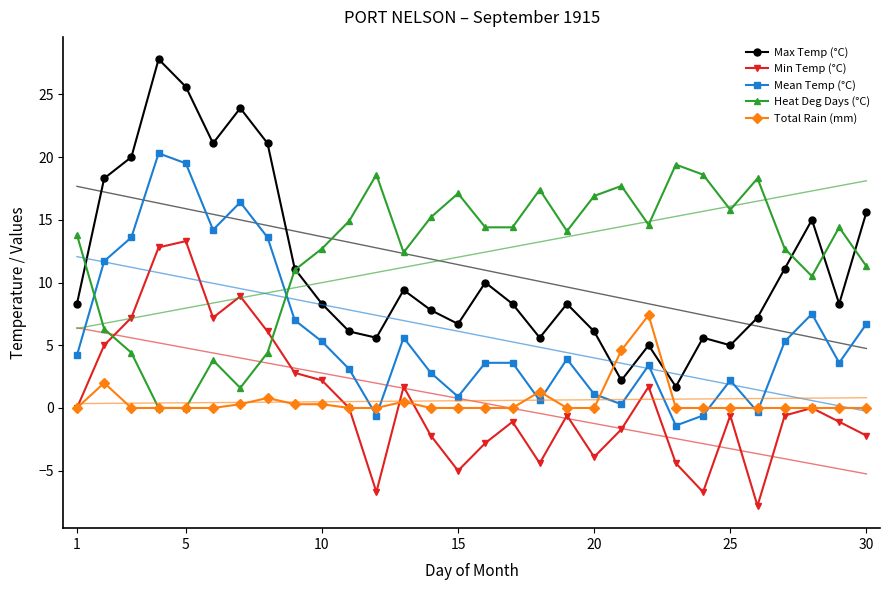

True or false: Mean Temp (°C) has more than 1 points higher than both neighbors.

True